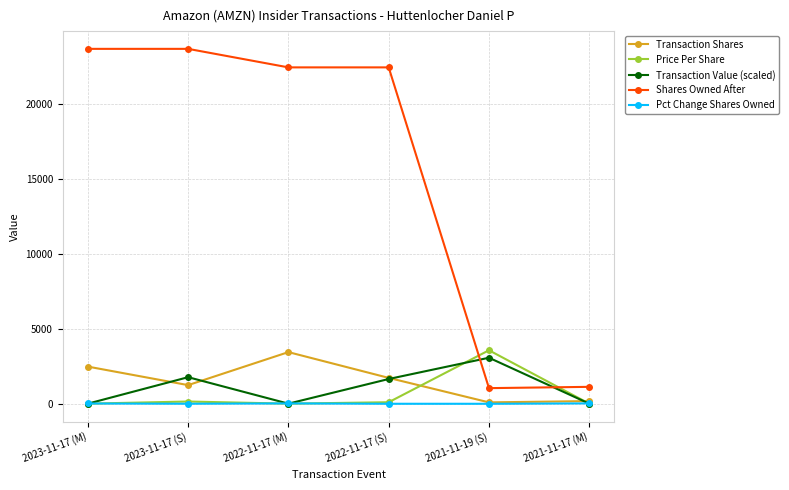

Is the value of Pct Change Shares Owned at 2022-11-17 (S) greater than the value of Shares Owned After at 2021-11-17 (M)?

No